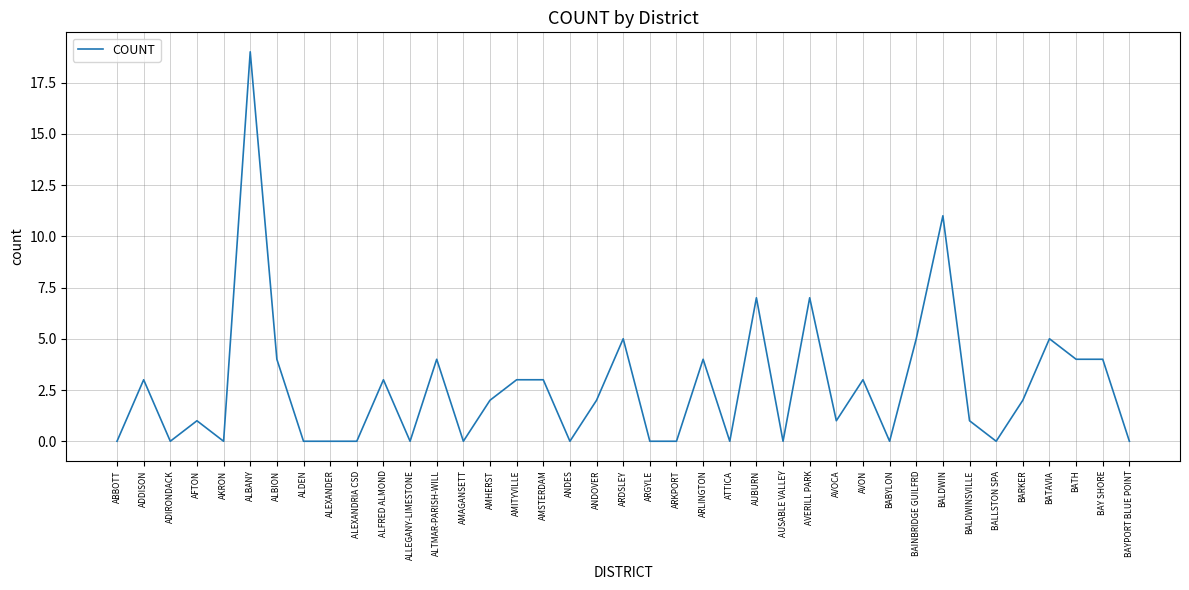

Reading left to right, extract all data points from this chart.

ABBOTT=0	ADDISON=3	ADIRONDACK=0	AFTON=1	AKRON=0	ALBANY=19	ALBION=4	ALDEN=0	ALEXANDER=0	ALEXANDRIA CSD=0	ALFRED ALMOND=3	ALLEGANY-LIMESTONE=0	ALTMAR-PARISH-WILL=4	AMAGANSETT=0	AMHERST=2	AMITYVILLE=3	AMSTERDAM=3	ANDES=0	ANDOVER=2	ARDSLEY=5	ARGYLE=0	ARKPORT=0	ARLINGTON=4	ATTICA=0	AUBURN=7	AUSABLE VALLEY=0	AVERILL PARK=7	AVOCA=1	AVON=3	BABYLON=0	BAINBRIDGE GUILFRD=5	BALDWIN=11	BALDWINSVILLE=1	BALLSTON SPA=0	BARKER=2	BATAVIA=5	BATH=4	BAY SHORE=4	BAYPORT BLUE POINT=0